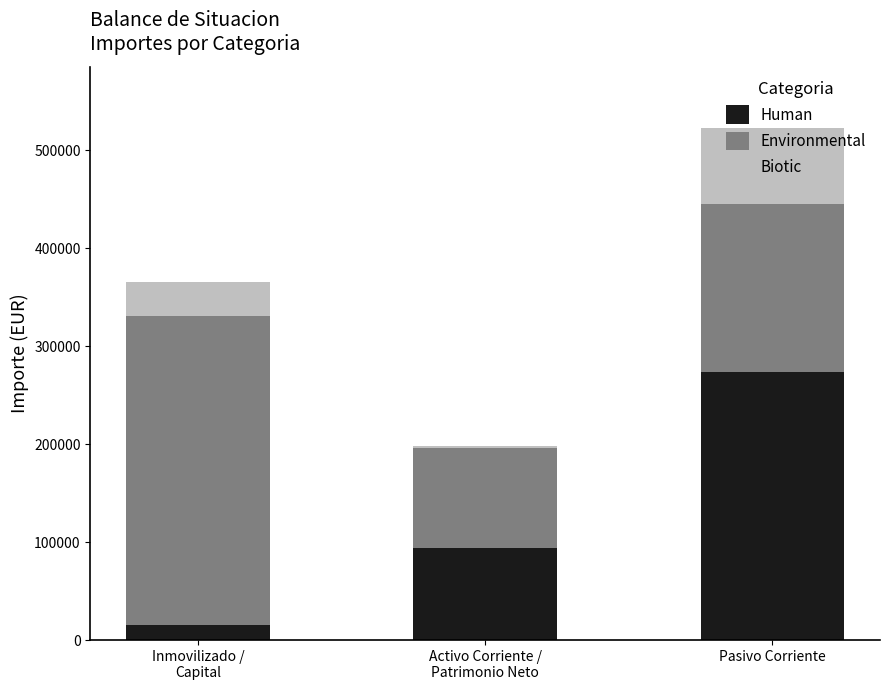

Are the bars horizontal?

No